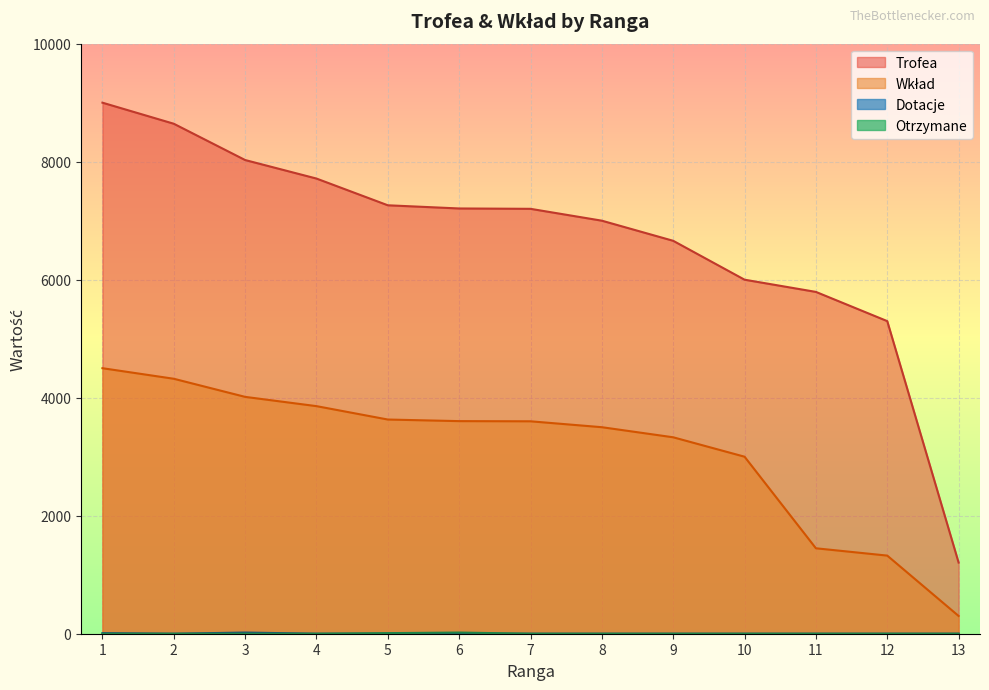

True or false: Otrzymane and Dotacje cross at least once.

False